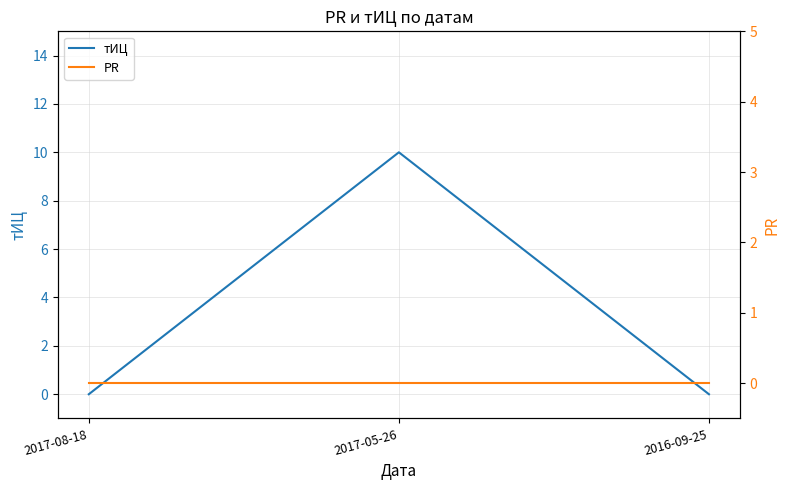

List the series in order of their peak value, lowest first.

PR, тИЦ